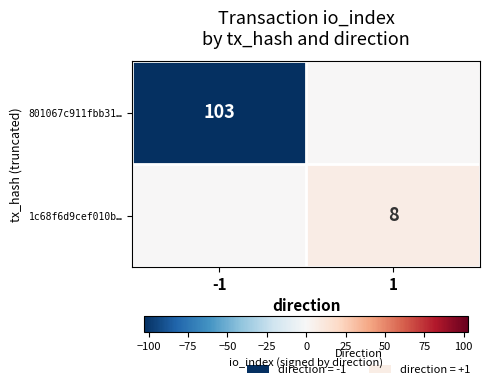

The value of 1c68f6d9cef010b… at 1 is 8. True or false?

True